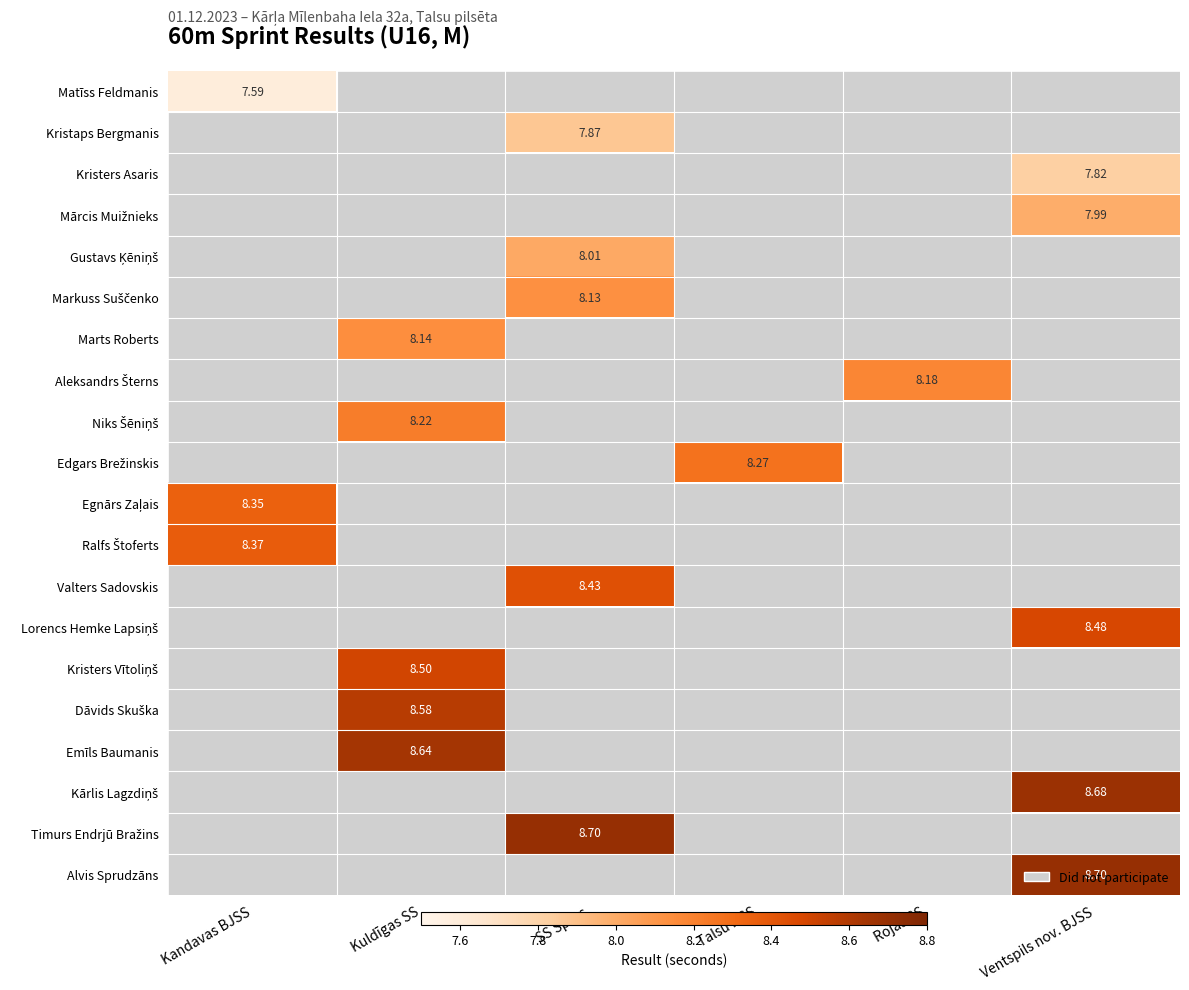

How many values in Kristers Asaris are above zero?

1